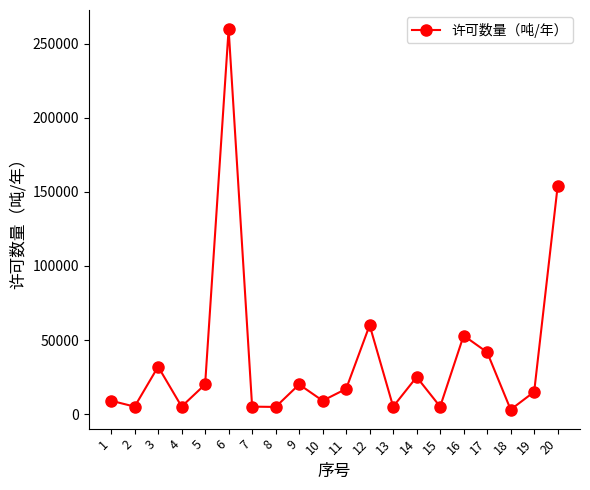

The value at 3 is 32000. True or false?

True